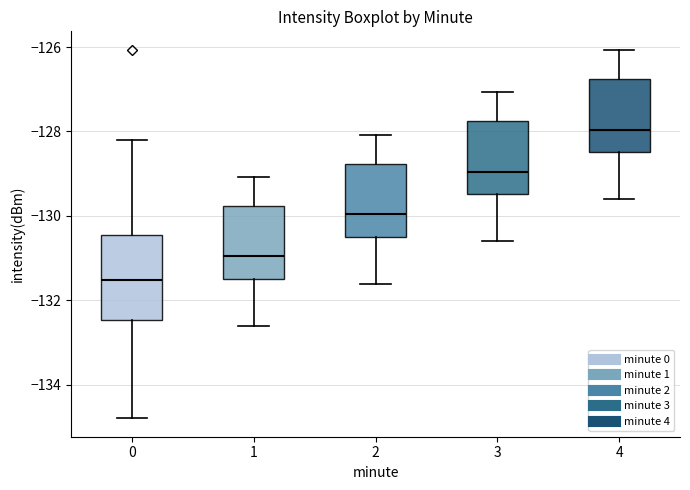

Reading left to right, read every box against the y-axis: the position of its median line, the range the box covers, and the ends of its whiskers. The values are not printed on the chart, so give them approximately, as read against the axis.

0: median -131.6, box -132.4 to -130.4, whiskers -134.8 to -128.2
1: median -131.0, box -131.4 to -129.8, whiskers -132.6 to -129.0
2: median -130.0, box -130.4 to -128.8, whiskers -131.6 to -128.0
3: median -129.0, box -129.4 to -127.8, whiskers -130.6 to -127.0
4: median -128.0, box -128.4 to -126.8, whiskers -129.6 to -126.0